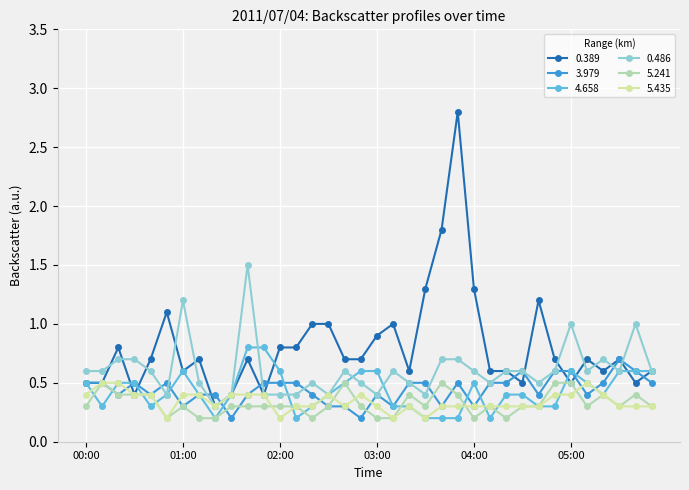

How many lines are shown in the chart?

6